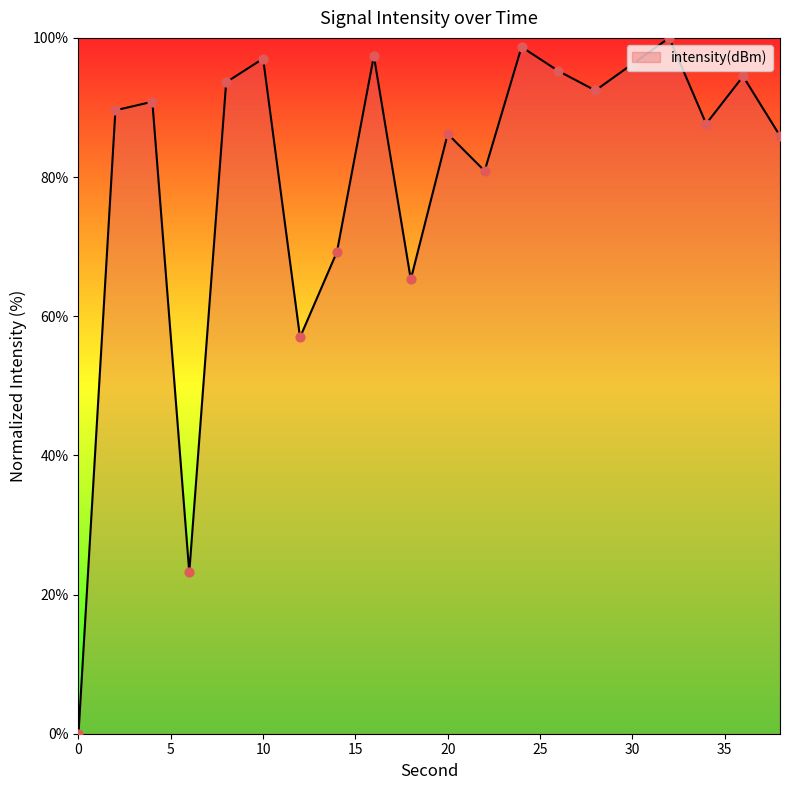

What is the maximum value shown in the chart?

100.0